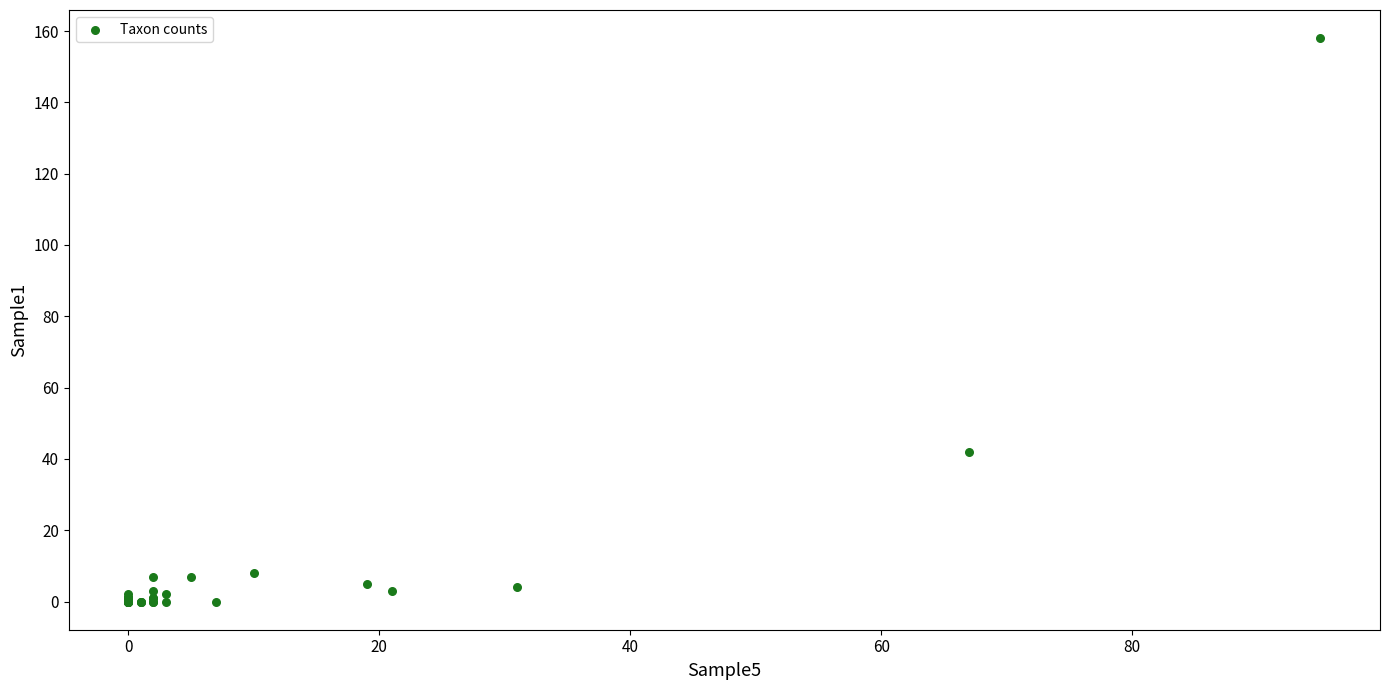

What Y value in the scatter plot is closest to 79?

42